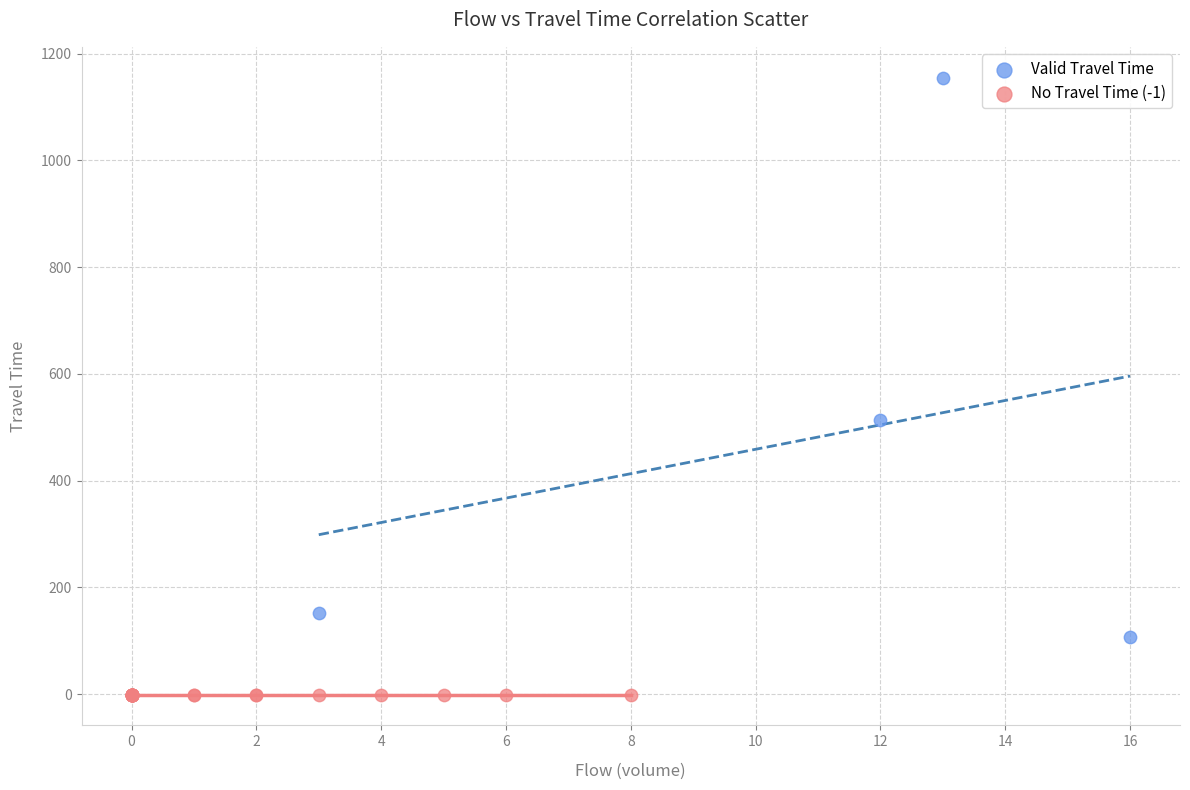

Which series reaches the maximum Y coordinate?

Valid Travel Time